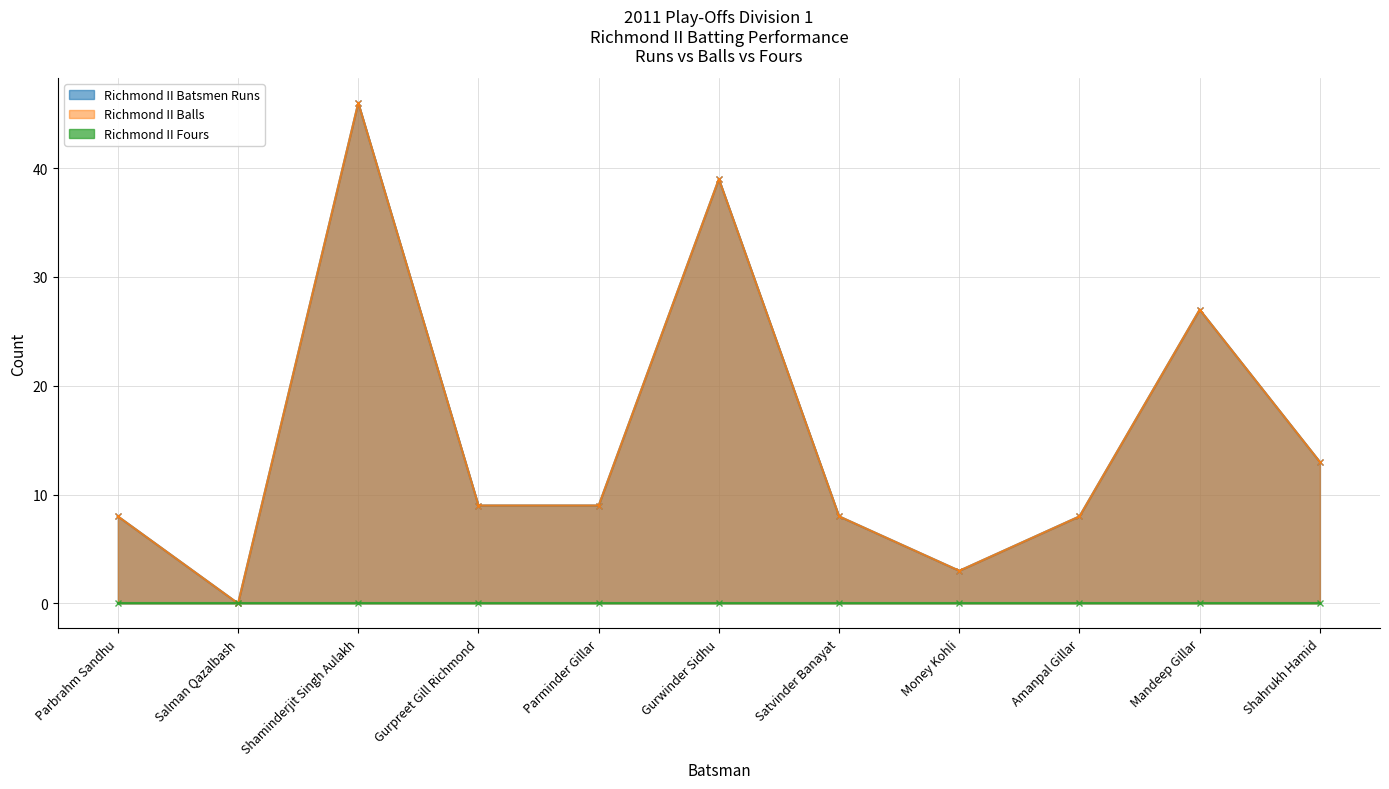

What is the value of the Richmond II Balls point at the 5th from the left?

9